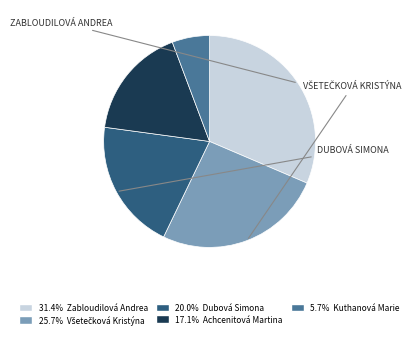

Is there any slice that represents more than half of the pie?

No